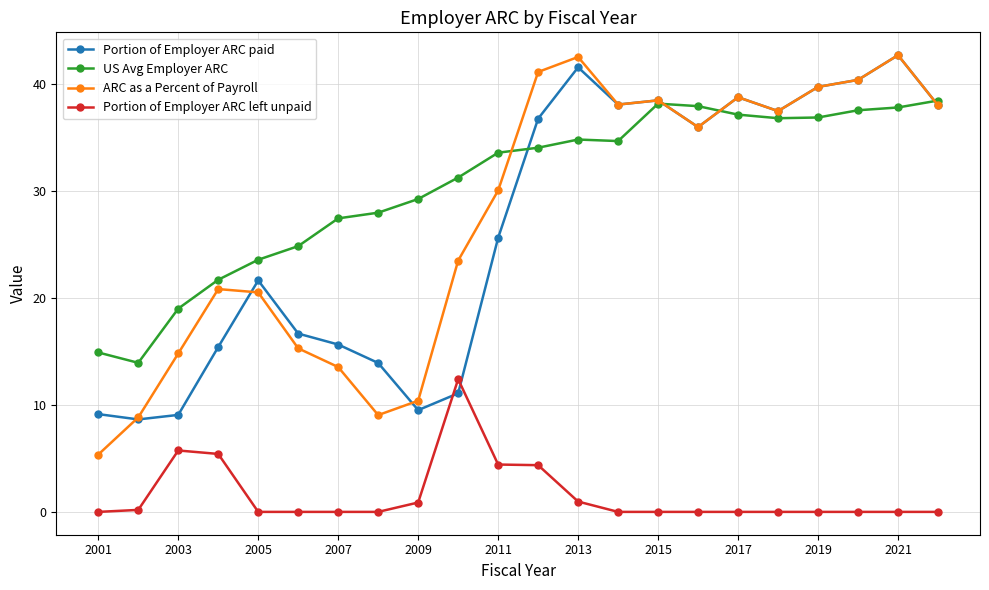

At how many categories does at least one series exceed 17?

20